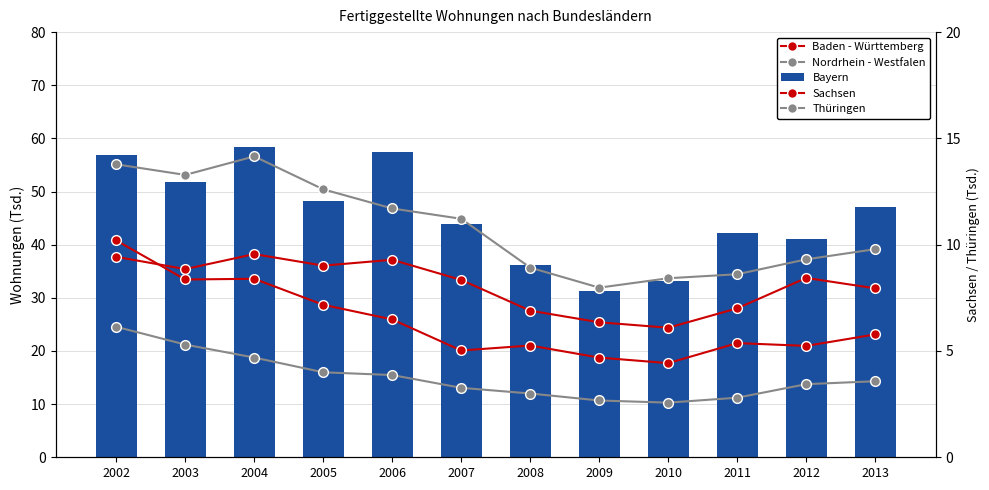

What is the difference between the Nordrhein - Westfalen values at 2008 and 2002?

19.4